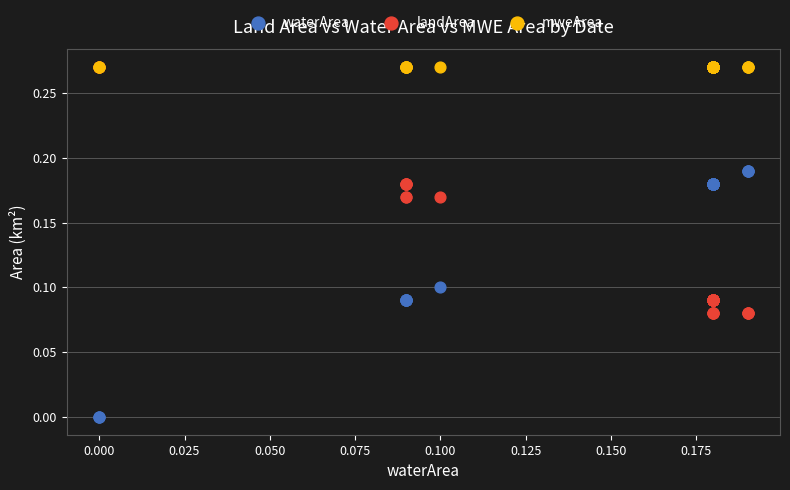

What are all the series names shown in the legend?

waterArea, landArea, mweArea